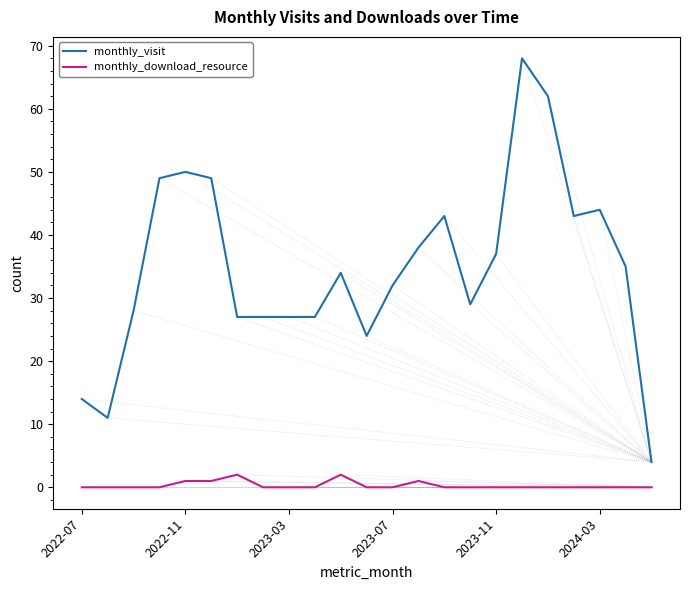

In monthly_visit, how many points are higher than both neighbors (excluding endpoints)?

5